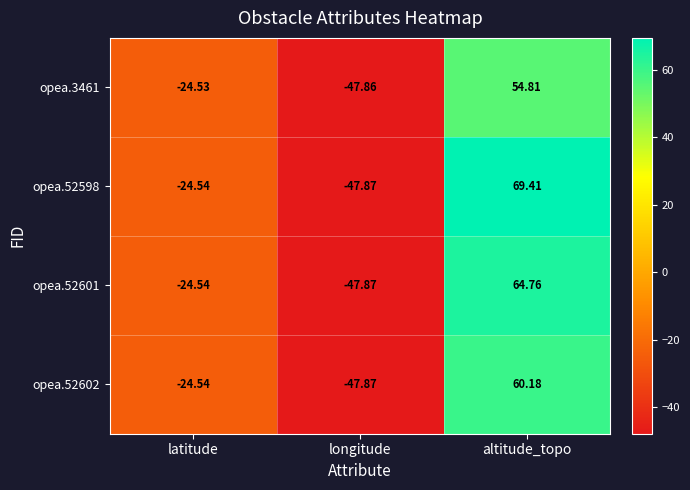

At which label does opea.52601 reach its peak?

altitude_topo